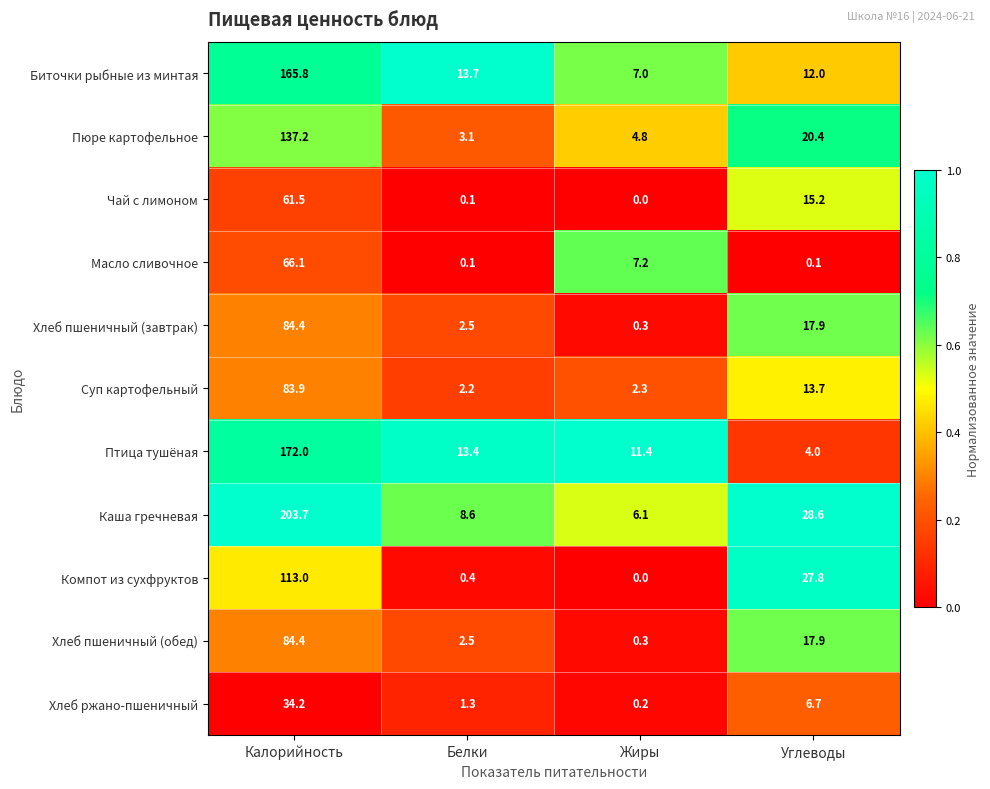

List the labels in order of Хлеб пшеничный (завтрак) value, largest first.

Калорийность, Углеводы, Белки, Жиры